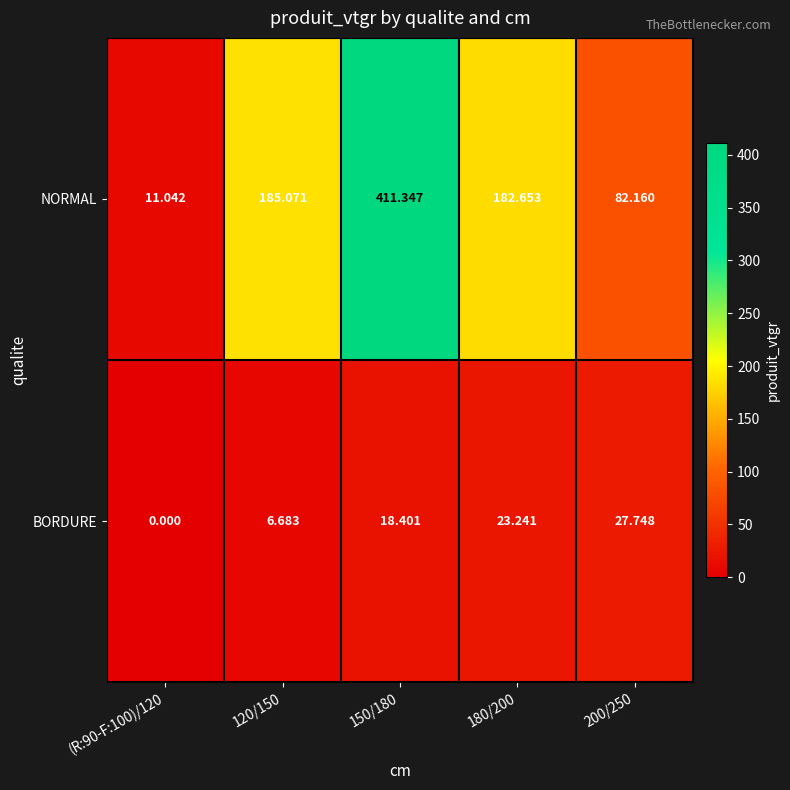

Which series has the widest spread of values?

NORMAL